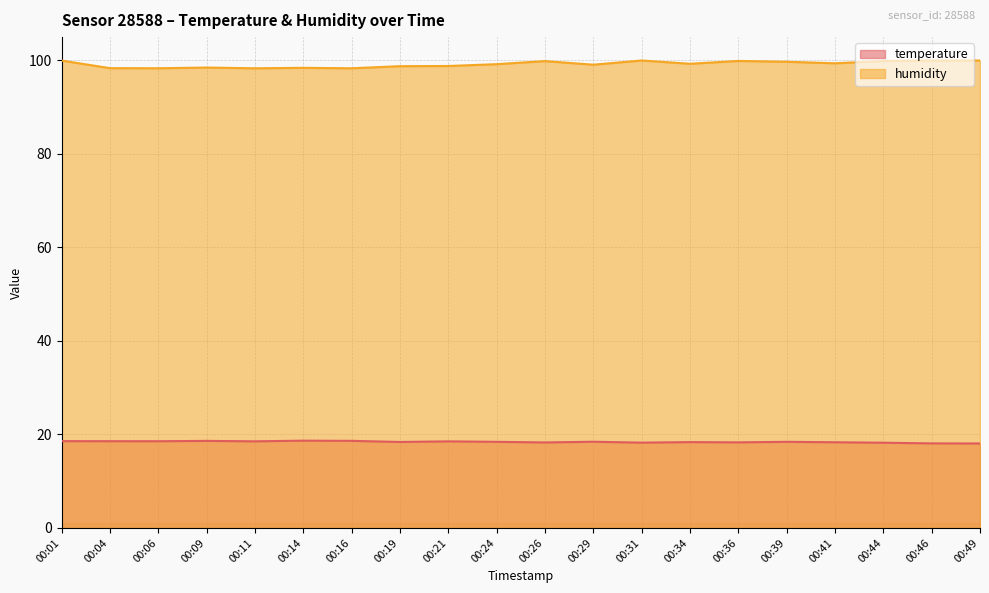

Rank the categories by temperature value from lowest to highest.

00:49, 00:46, 00:44, 00:31, 00:26, 00:36, 00:41, 00:34, 00:19, 00:24, 00:39, 00:29, 00:21, 00:11, 00:06, 00:04, 00:01, 00:09, 00:16, 00:14